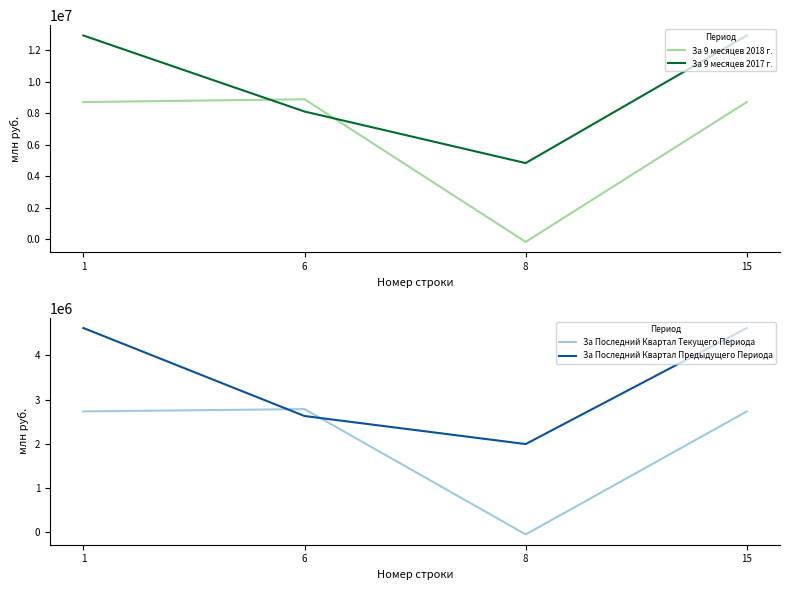

Reading left to right, list all the values displayed in this chart.

За 9 месяцев 2018 г.: 8697000.0	8874805.2	-178345.4	8697000.0
За 9 месяцев 2017 г.: 12921000.0	8096511.4	4824444.1	12921000.0
За Последний Квартал Текущего Периода: 2731000.0	2783077.8	-52099.9	2731000.0
За Последний Квартал Предыдущего Периода: 4619000.0	2627242.8	1992163.0	4619000.0